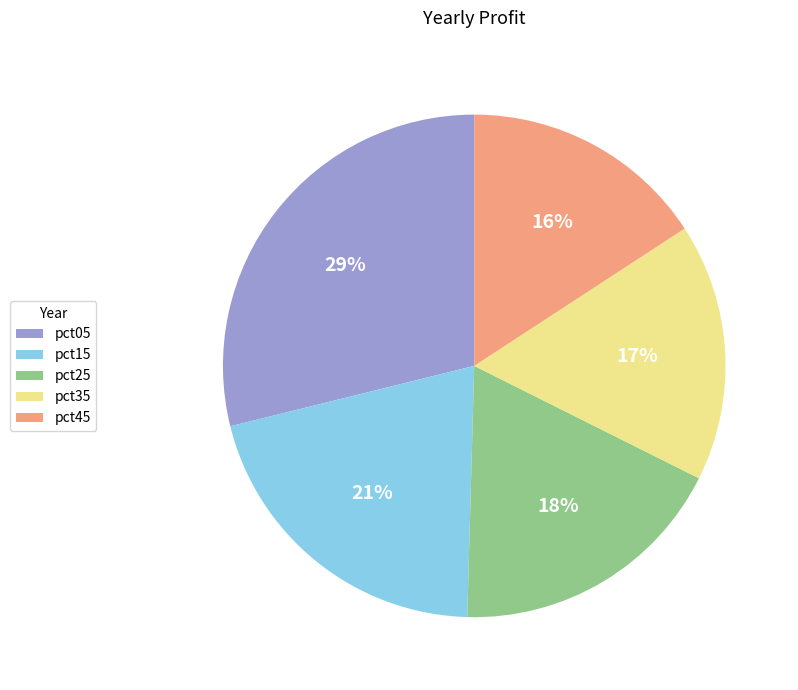

How many slices are in this pie chart?

5